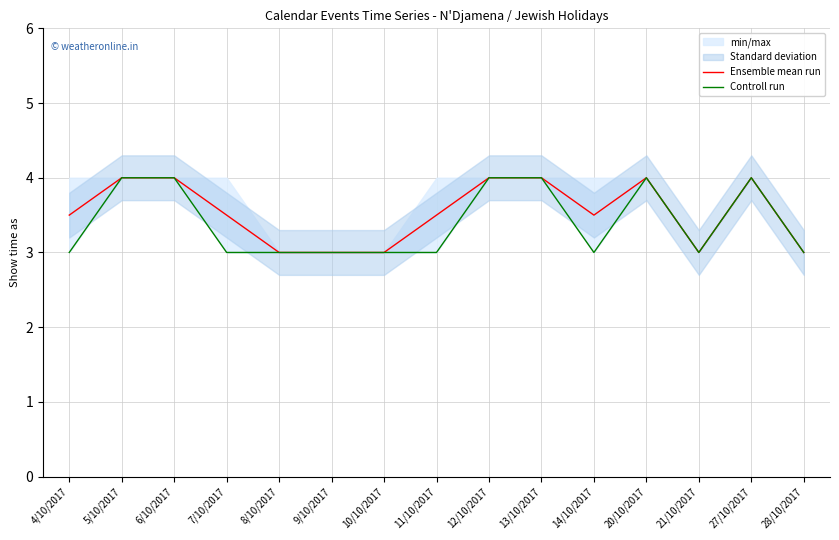

What is the average value of the Ensemble mean run series?

3.5